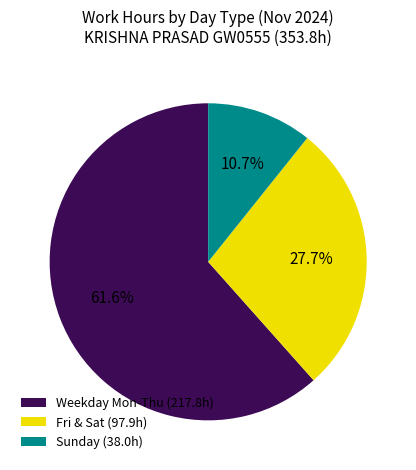

Between Fri & Sat (97.9h) and Sunday (38.0h), which is larger?

Fri & Sat (97.9h)